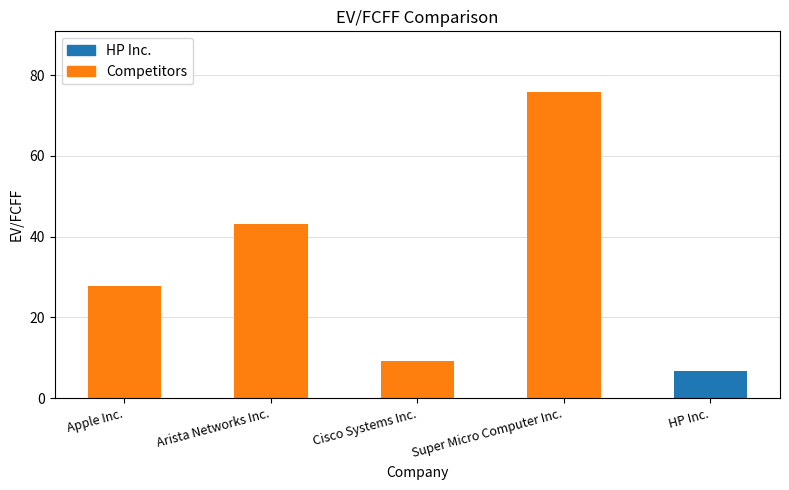

Rank the categories by value from highest to lowest.

Super Micro Computer Inc., Arista Networks Inc., Apple Inc., Cisco Systems Inc., HP Inc.